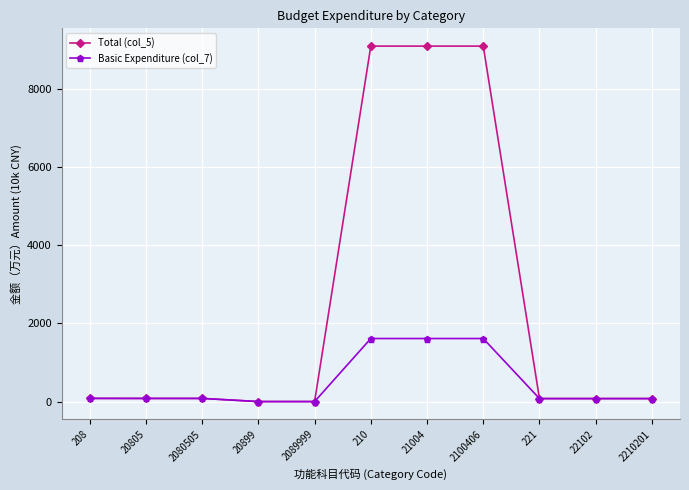

At how many categories does at least one series exceed 5230?

3